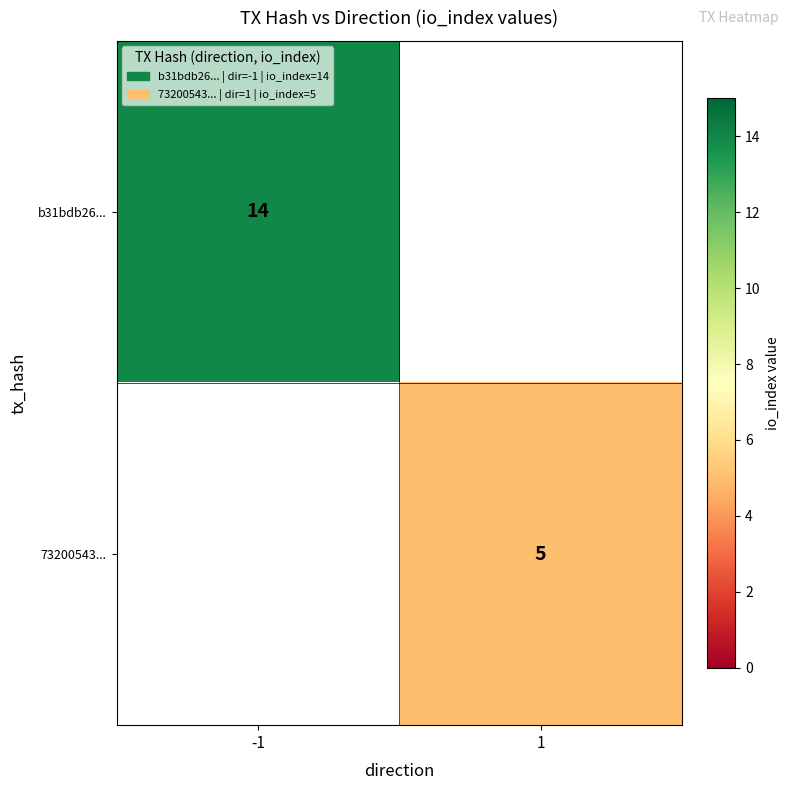

Is the value of 73200543... at 1 greater than the value of b31bdb26... at -1?

No